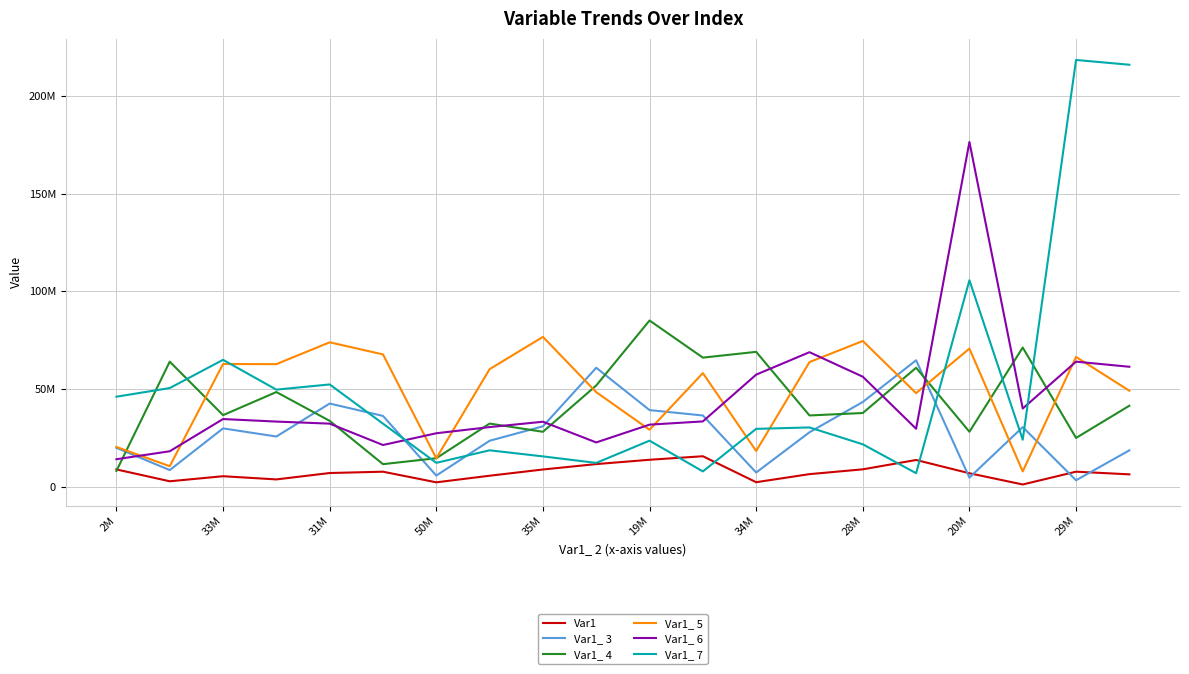

What are all the series names shown in the legend?

Var1, Var1_ 3, Var1_ 4, Var1_ 5, Var1_ 6, Var1_ 7